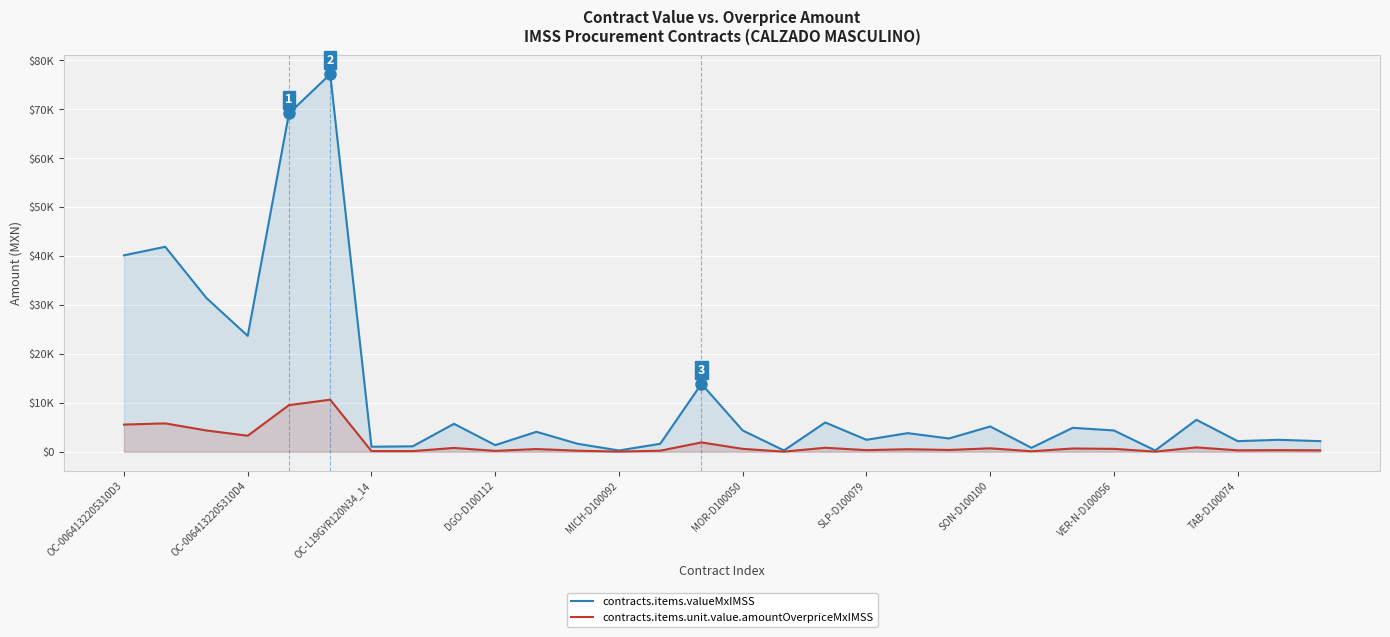

Reading left to right, list all the values displayed in this chart.

contracts.items.valueMxIMSS: 40153.4	41899.2	31424.4	23693.0	69160.5	77190.3	1036.1	1119.4	5720.5	1362.0	4086.0	1634.4	272.4	1634.4	13892.5	4358.4	272.4	5992.9	2451.6	3813.6	2724.0	5175.6	817.2	4903.2	4358.4	272.4	6537.7	2179.2	2451.6	2179.2
contracts.items.unit.value.amountOverpriceMxIMSS: 5563.7	5805.6	4354.2	3282.9	9539.4	10646.9	142.9	144.5	789.0	187.9	563.6	225.4	37.6	225.4	1916.2	601.2	37.6	826.6	338.2	526.0	375.7	713.9	112.7	676.3	601.2	37.6	901.7	300.6	338.2	300.6